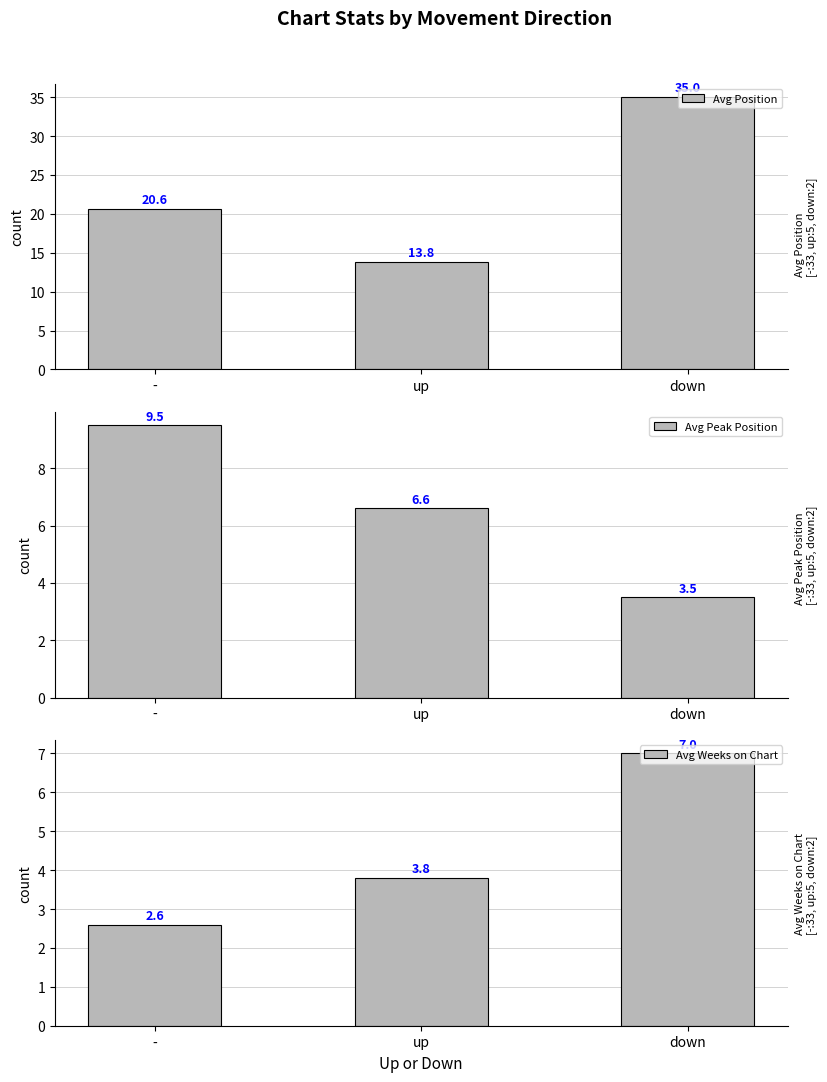

Reading left to right, extract all data points from this chart.

Avg Position: -=20.6	up=13.8	down=35.0
Avg Peak Position: -=9.5	up=6.6	down=3.5
Avg Weeks on Chart: -=2.6	up=3.8	down=7.0